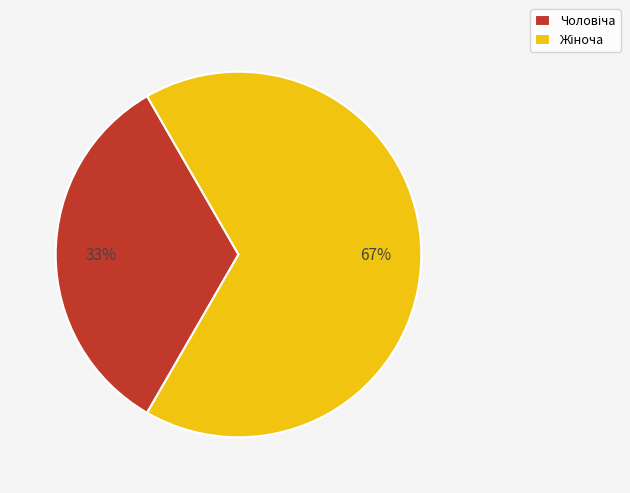

How many slices are in this pie chart?

2